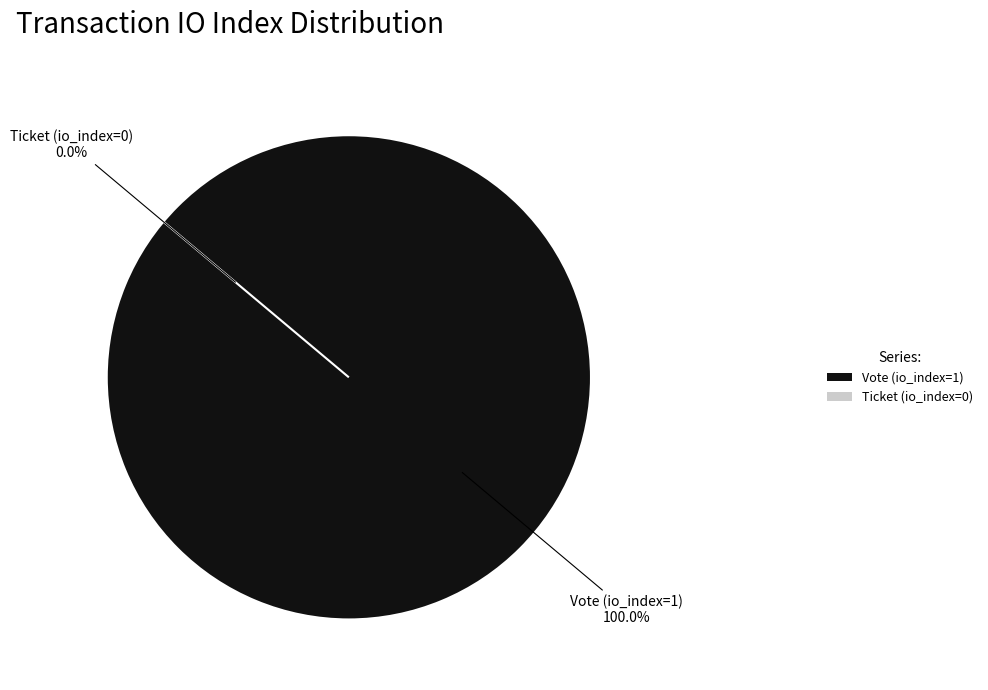

What is the change in value from Vote (io_index=1) to Ticket (io_index=0)?

-1